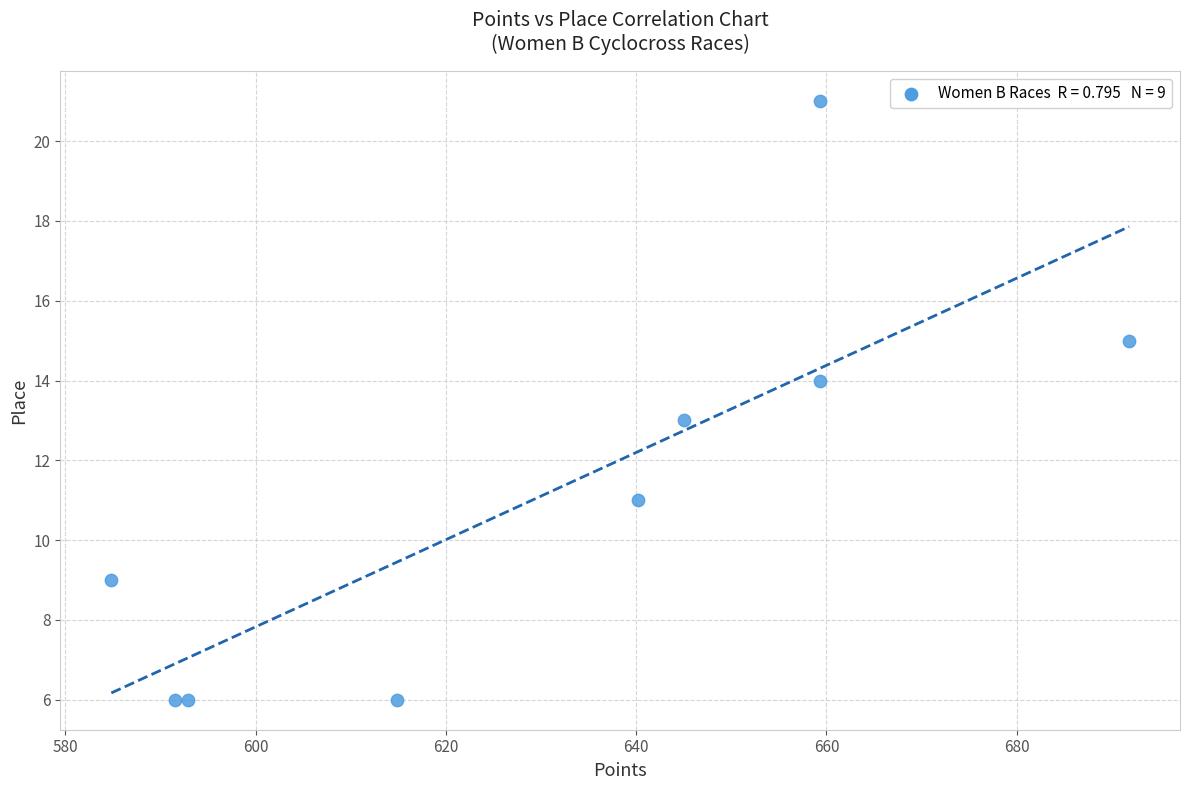

What is the range of Y values (max minus min)?

15